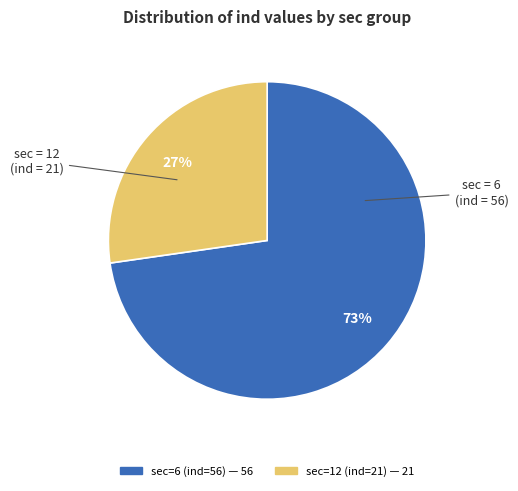

To the nearest percent, what is the average slice percentage?

50%